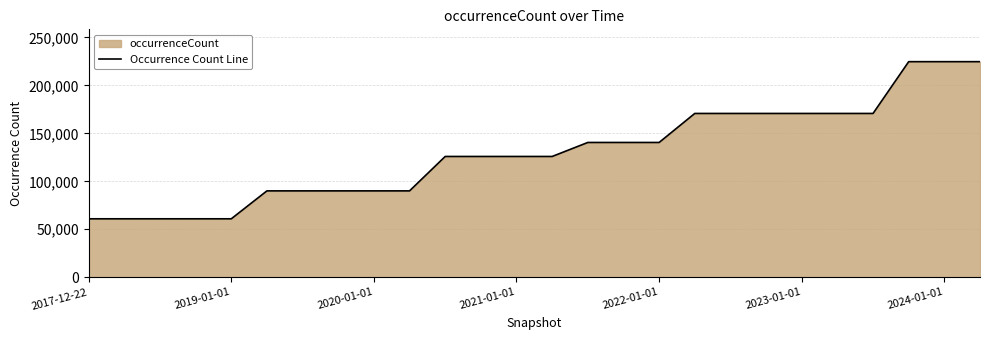

What is the difference between the maximum and minimum values?

163798